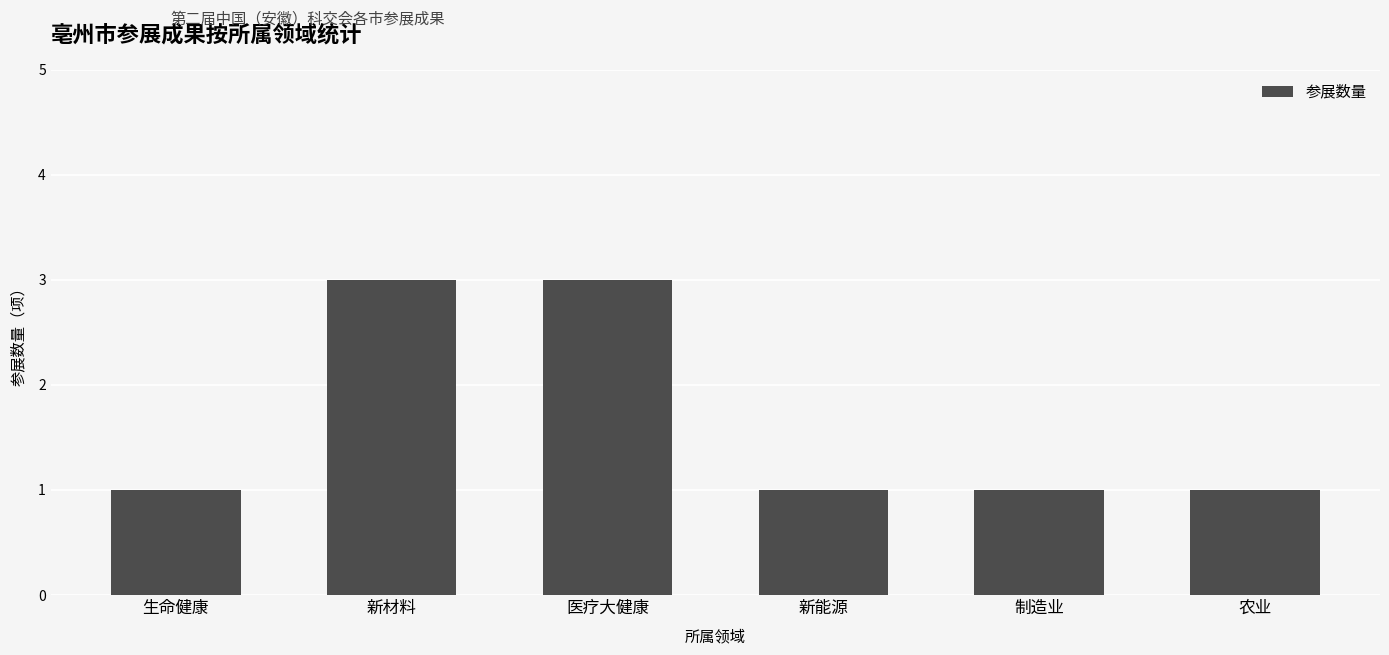

How many values are between 1 and 3?

6